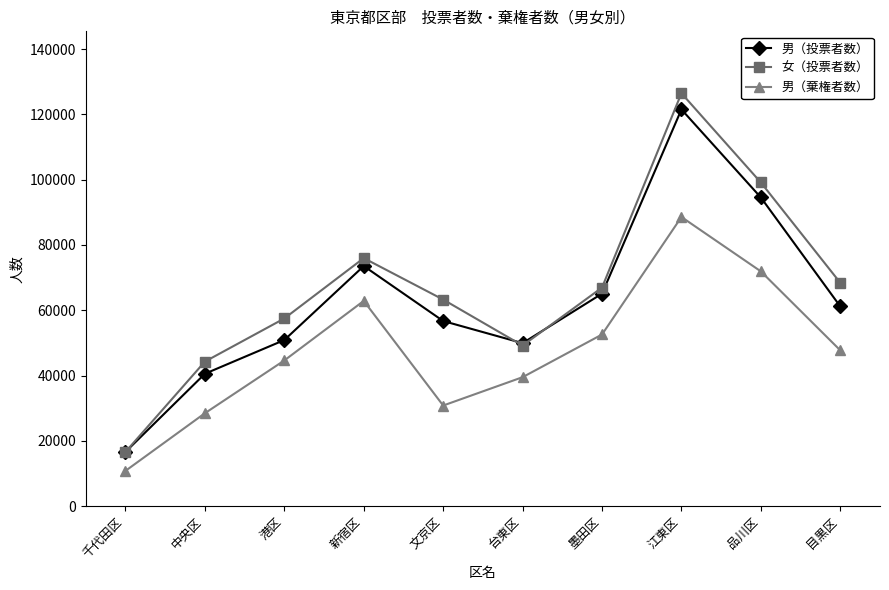

How many categories are shown in the chart?

10